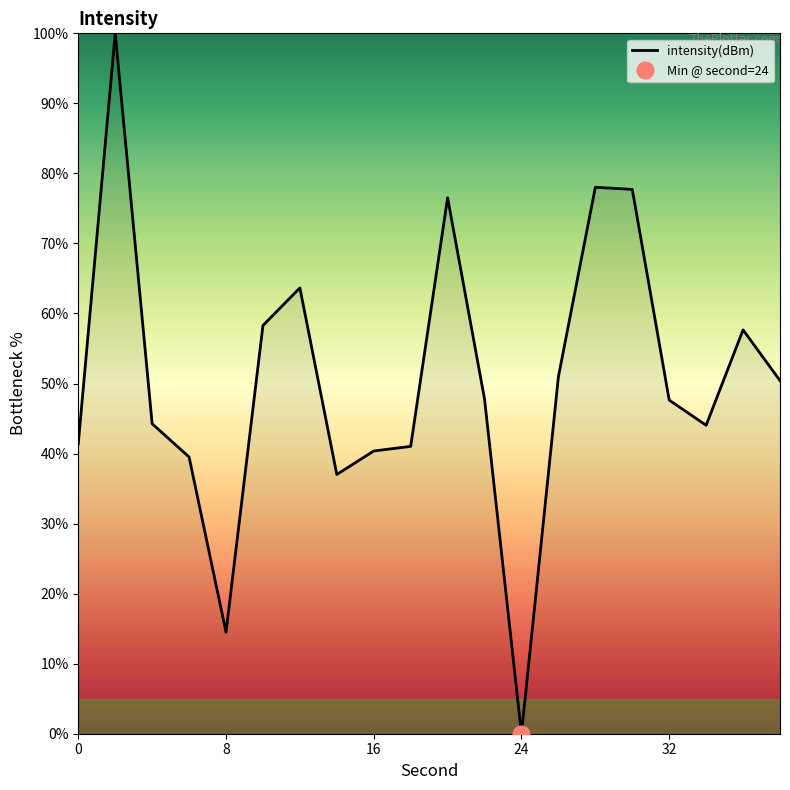

Reading left to right, list all the values displayed in this chart.

41.4	100.0	44.3	39.5	14.5	58.3	63.7	37.0	40.4	41.0	76.5	47.8	0.0	51.0	78.0	77.7	47.6	44.0	57.7	50.4